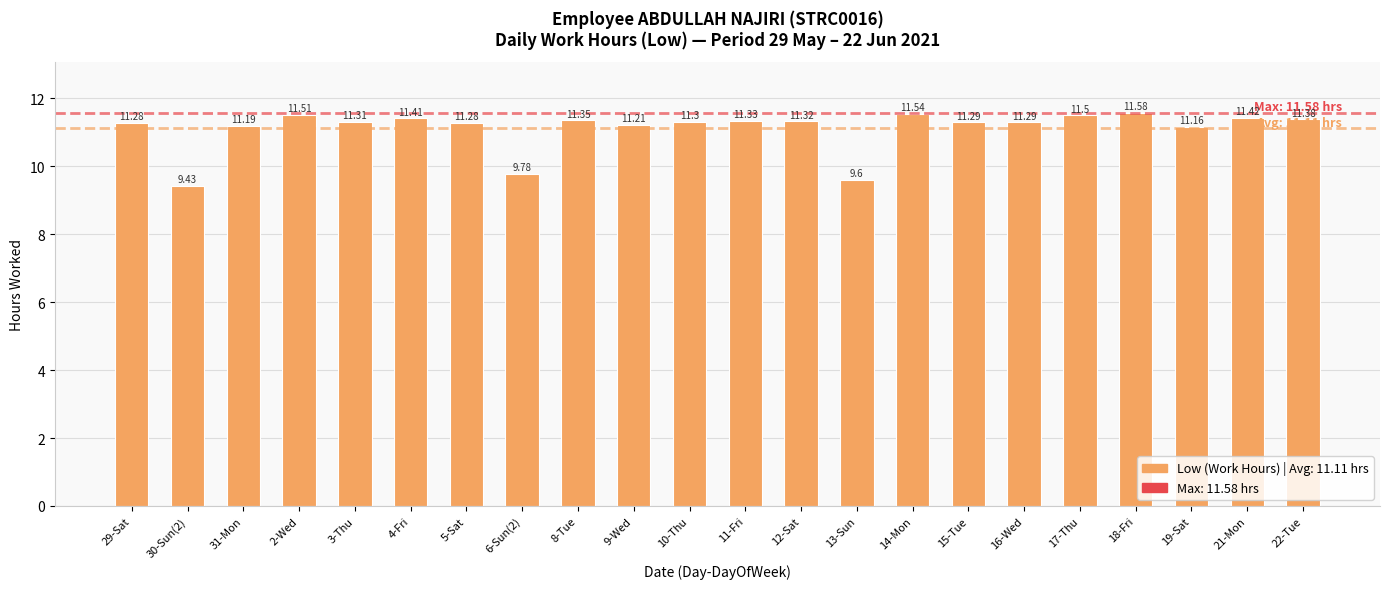

Which category has the highest value across all series?

18-Fri